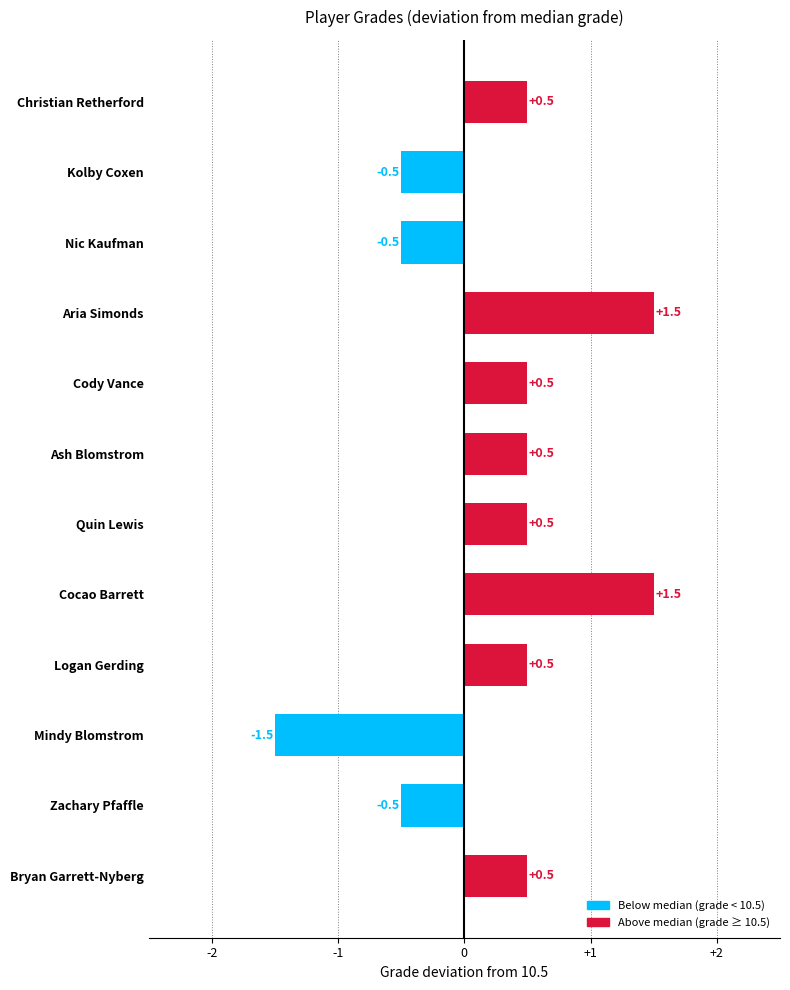

True or false: the data shows -0.5 at Zachary Pfaffle.

True